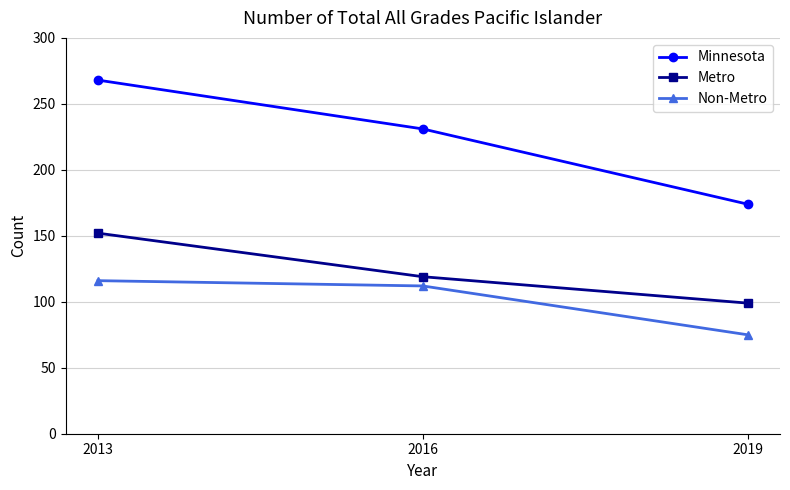

Which series has the largest total across all categories?

Minnesota